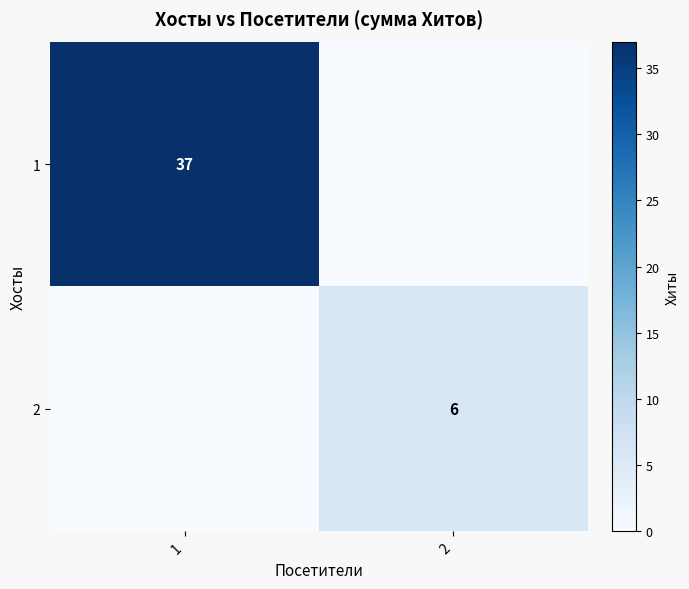

True or false: 2 has a value of 9 at 2.

False